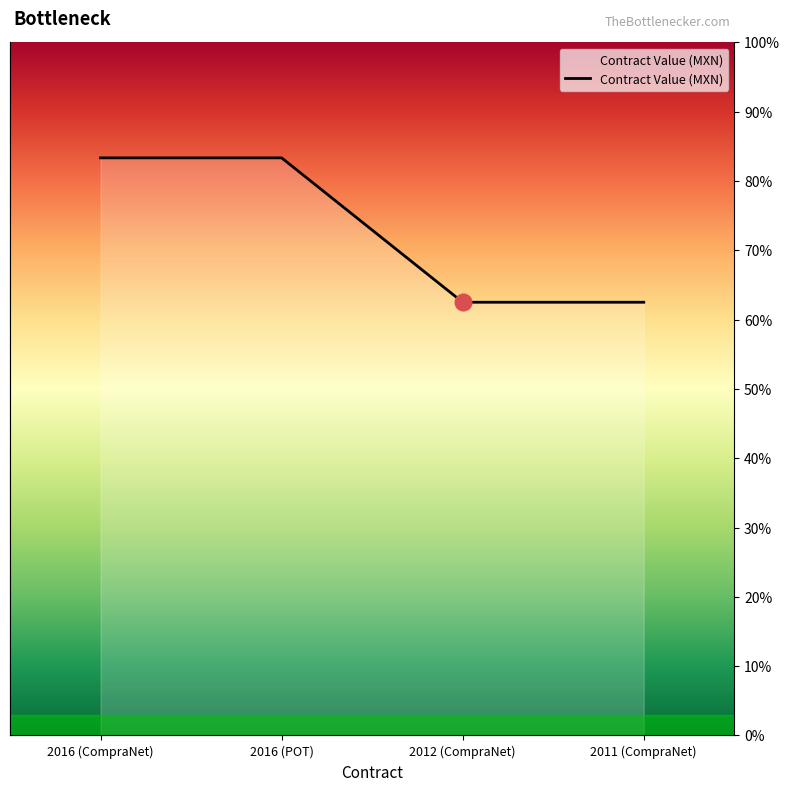

Which label corresponds to the smallest value in the chart?

2012 (CompraNet)